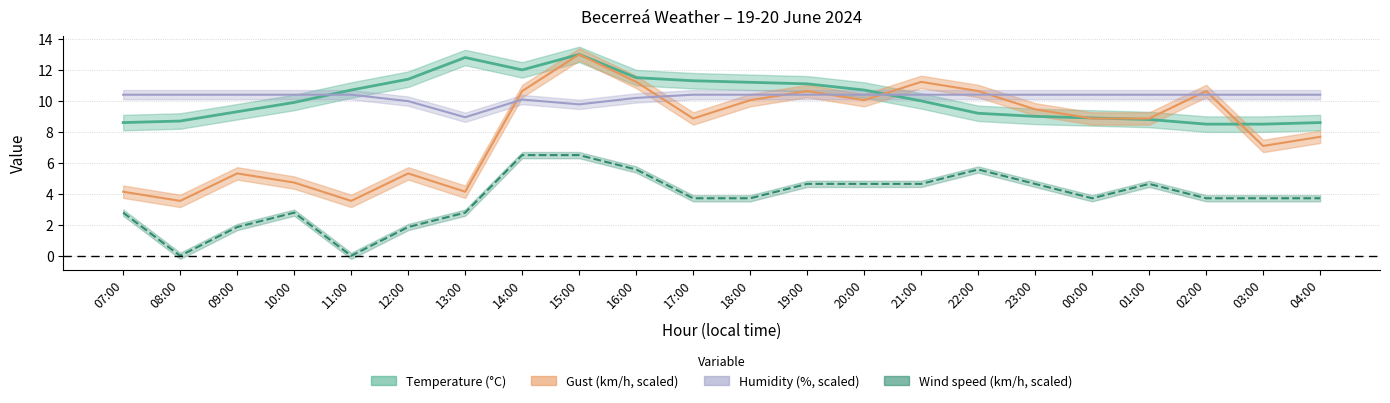

At which category is the sum across all series the highest?

15:00